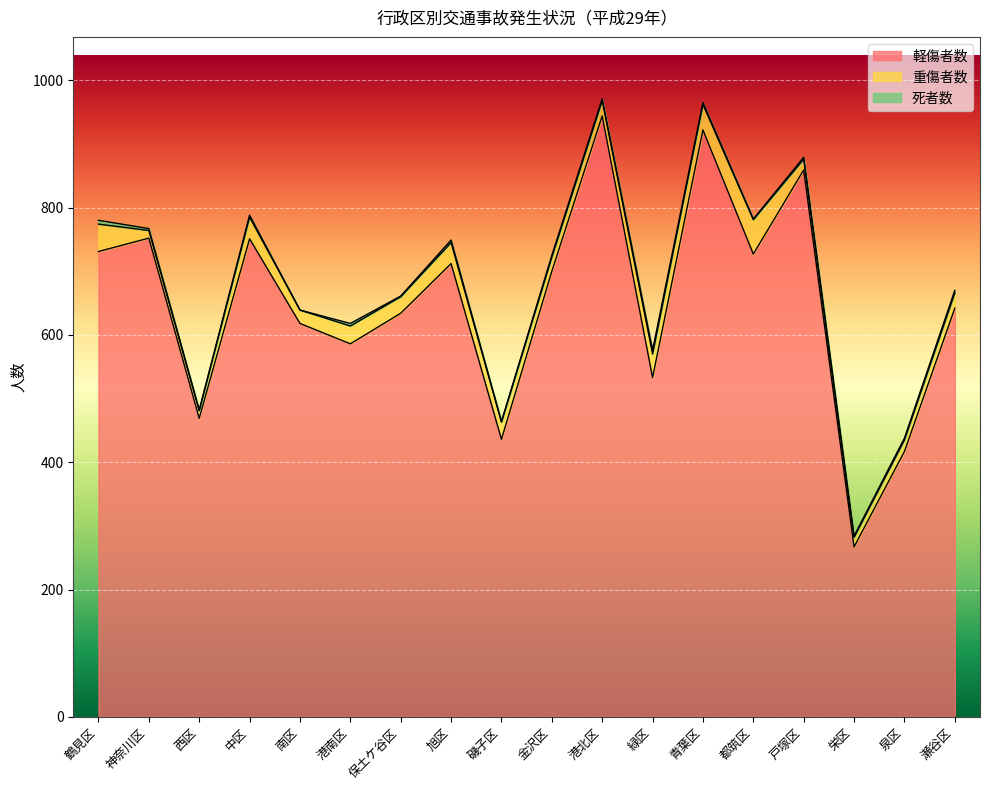

True or false: 死者数 and 軽傷者数 cross at least once.

False